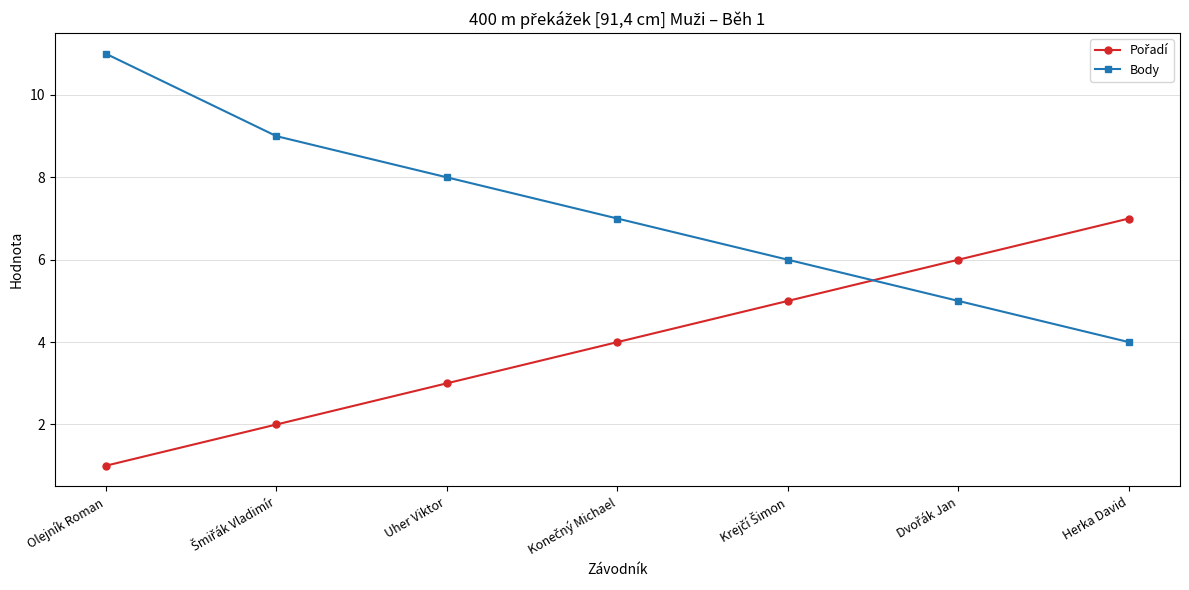

What is the difference between the maximum and second lowest values in the Body series?

6